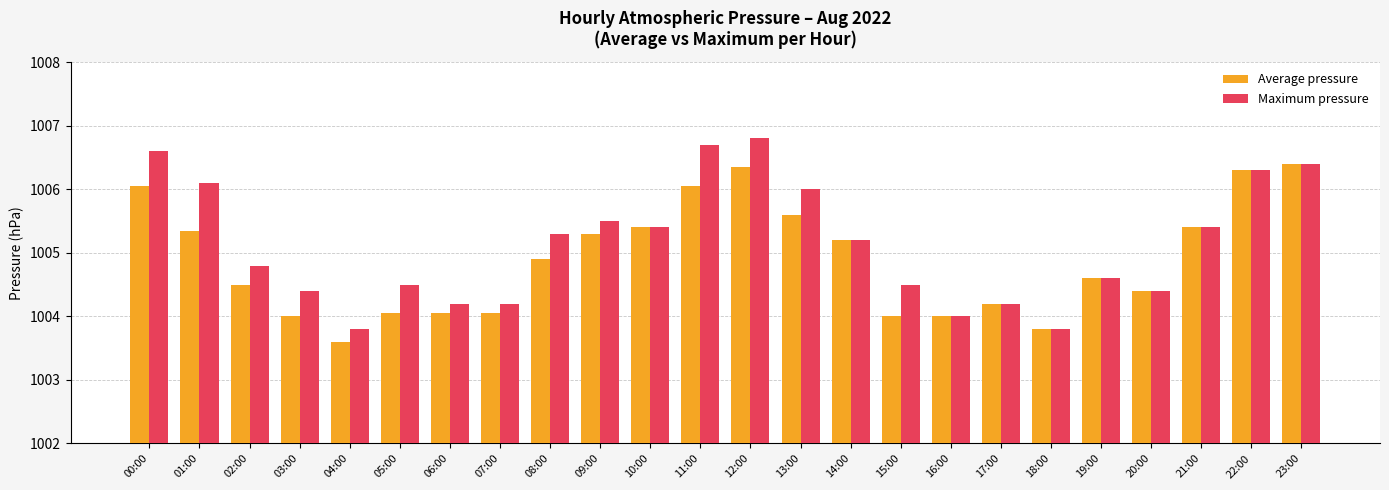

What is the highest value of the Maximum pressure series?

1006.8